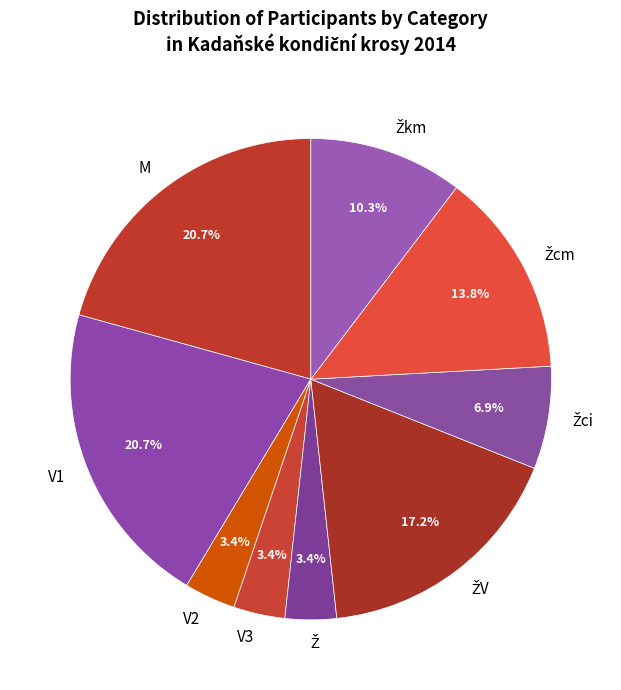

Is there any slice that represents more than half of the pie?

No